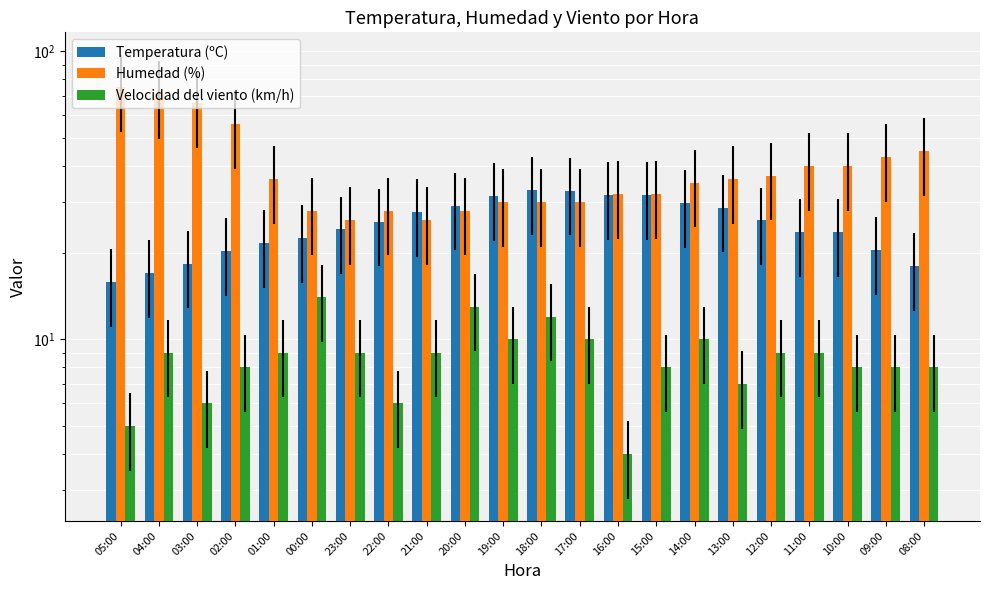

At which category is the sum across all series the highest?

04:00